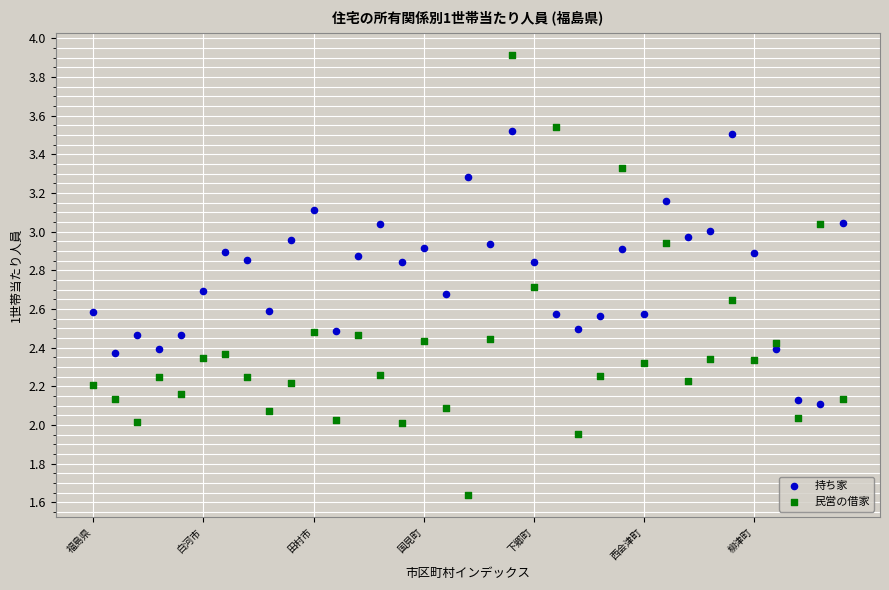

Which series has the largest Y range (max minus min)?

民営の借家